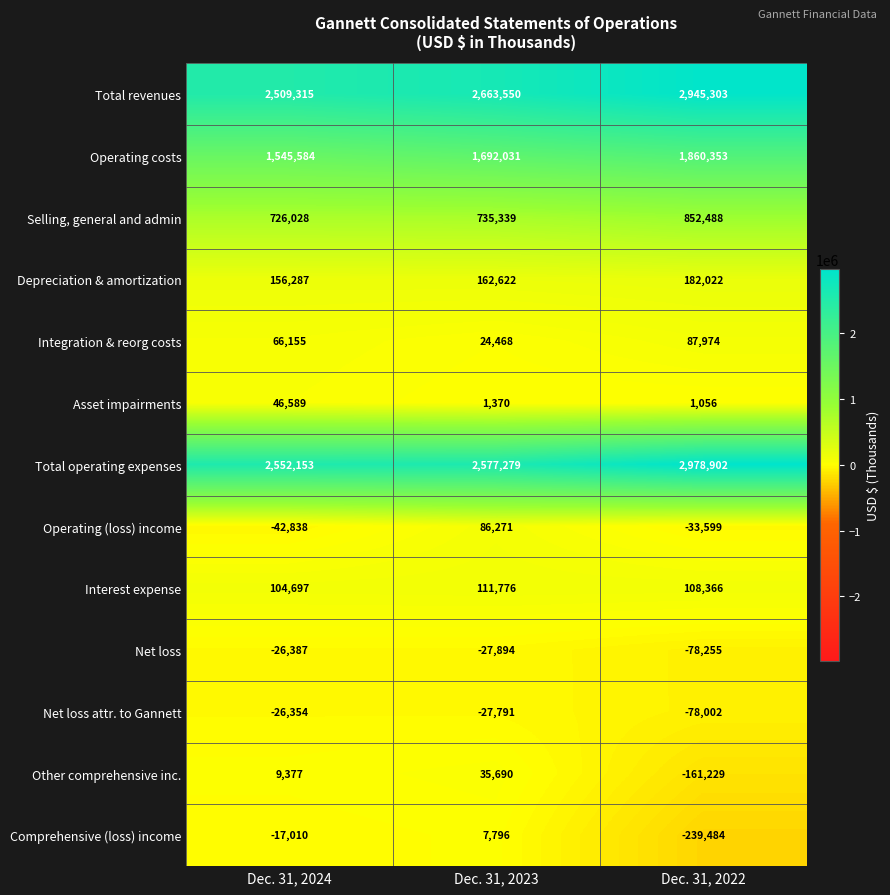

List the labels in order of Operating costs value, largest first.

Dec. 31, 2022, Dec. 31, 2023, Dec. 31, 2024